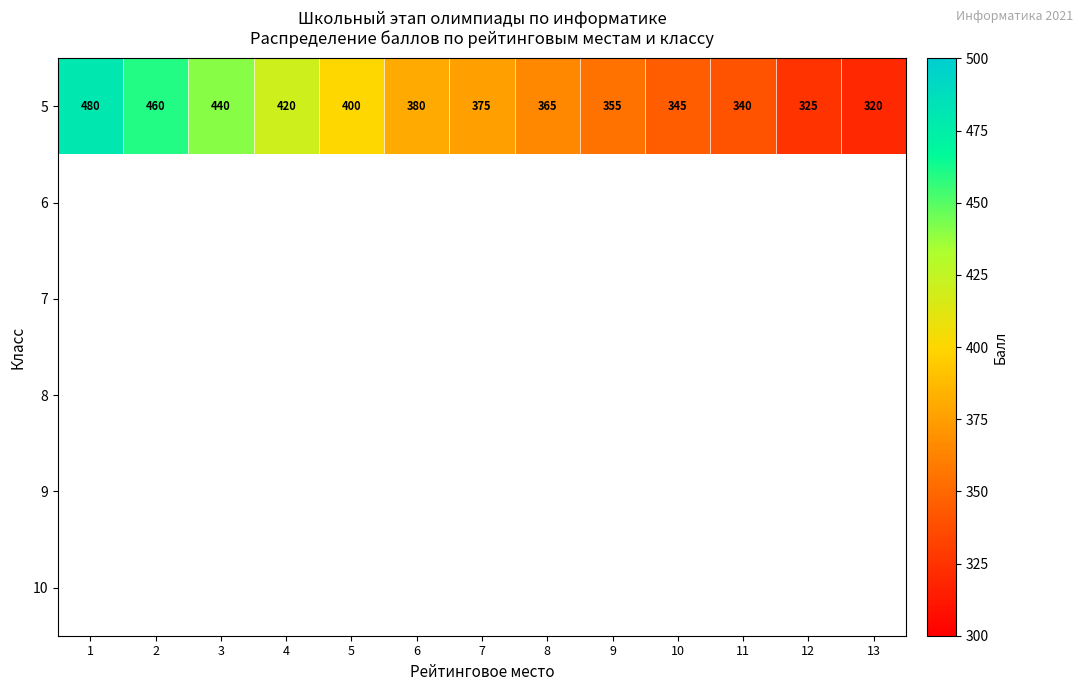

What is the sum of all 5 values?

5005